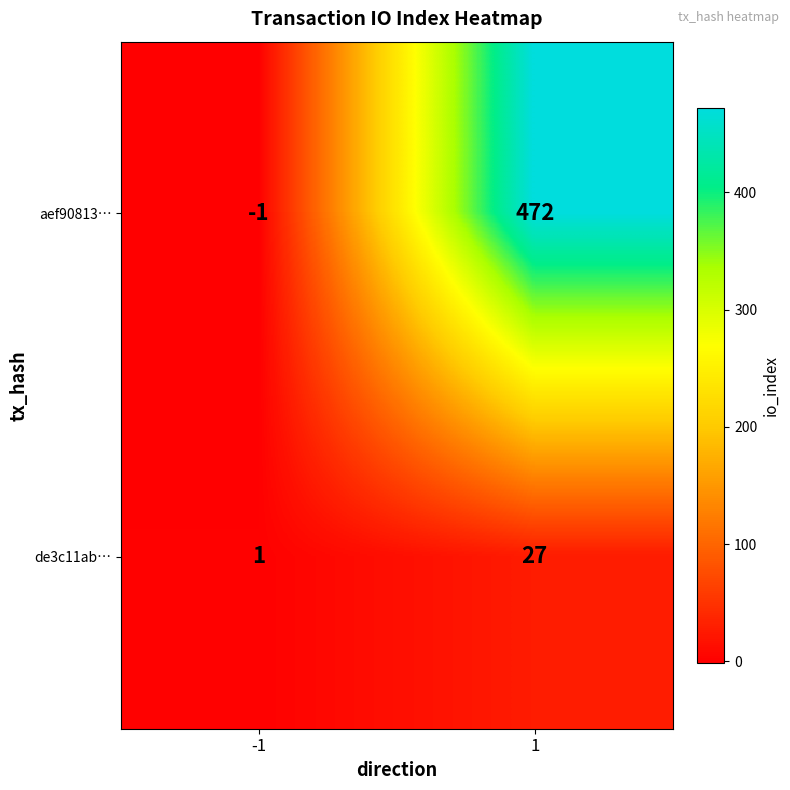

What value does the de3c11ab… series have at 1, to the nearest 5?

25